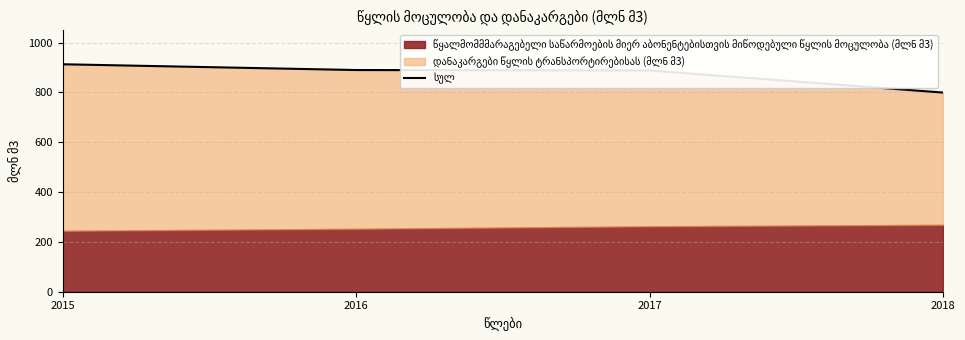

What is the difference between the maximum and minimum values?

113.5